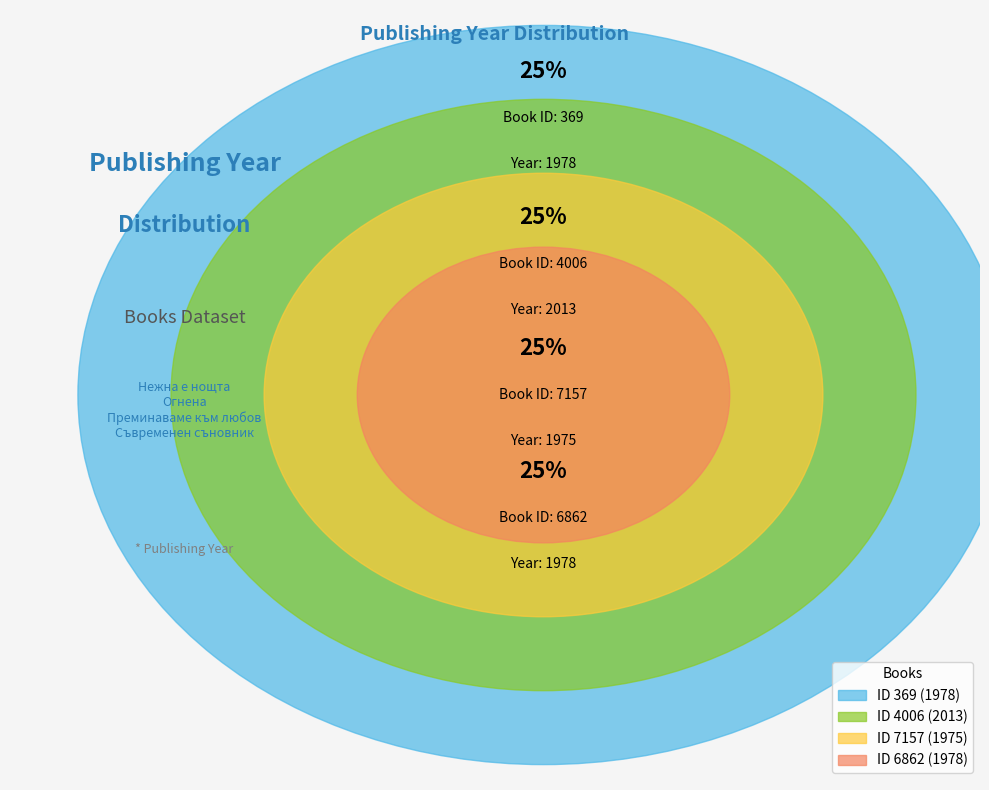

Combined, do 7157 and 6862 account for over 50%?

No